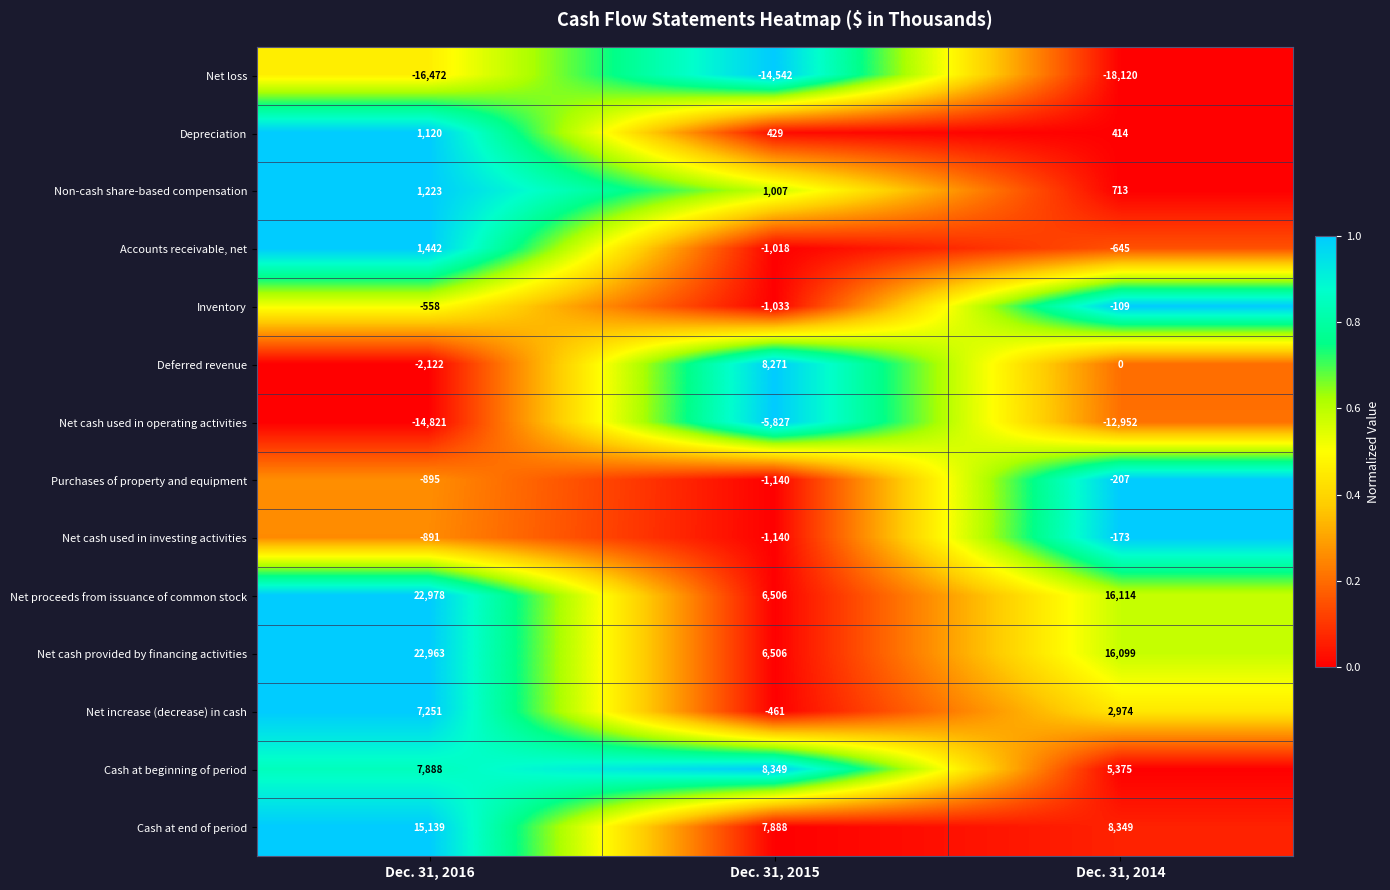

At which category is the sum across all series the highest?

Dec. 31, 2016